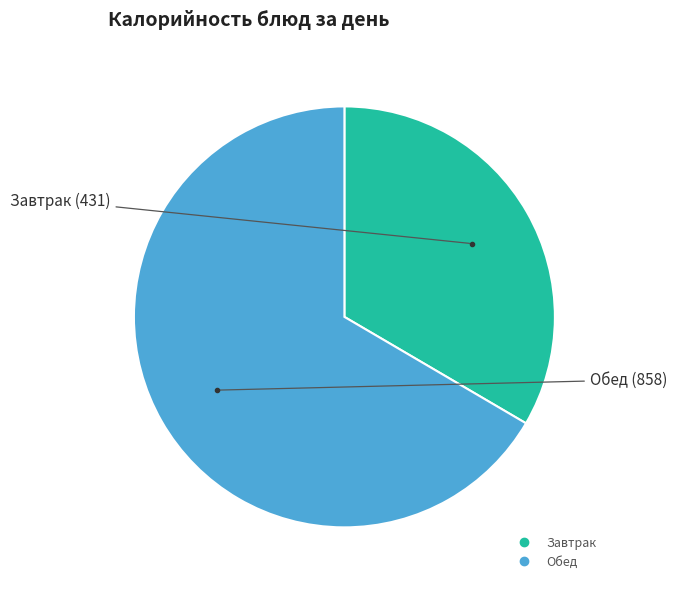

How many segments does this pie chart have?

2